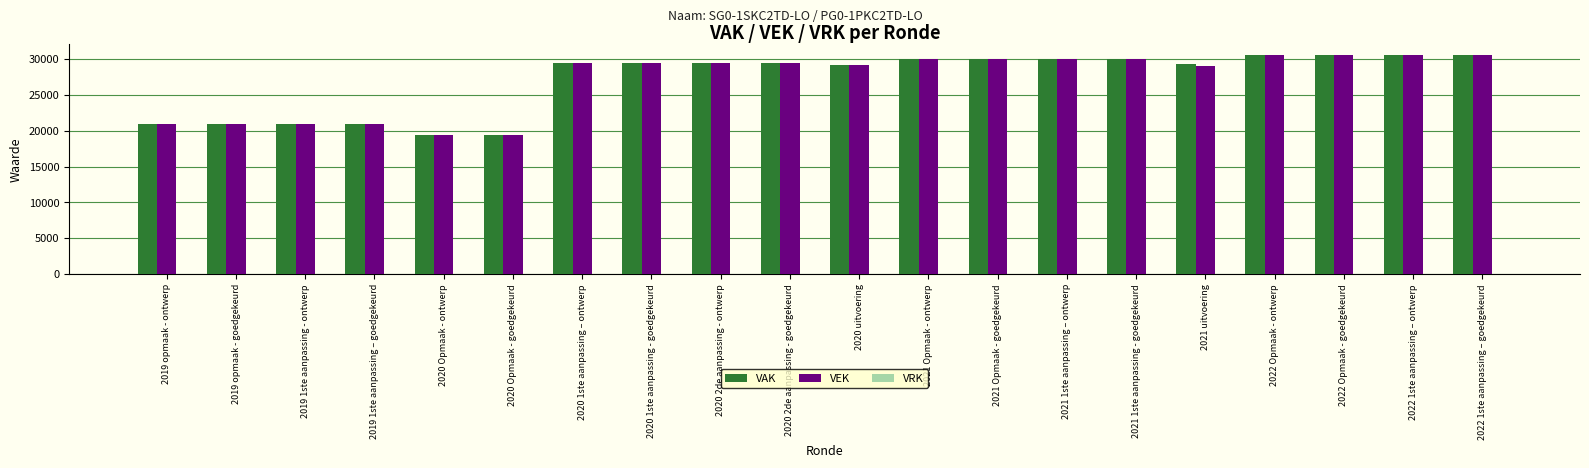

What is the sum of all VEK values?

540171